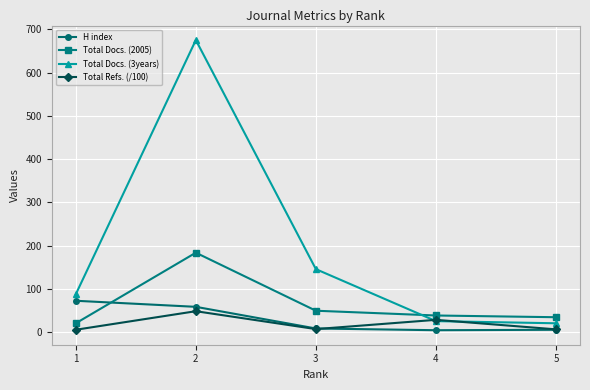

True or false: H index has more than 2 interior local peaks.

False